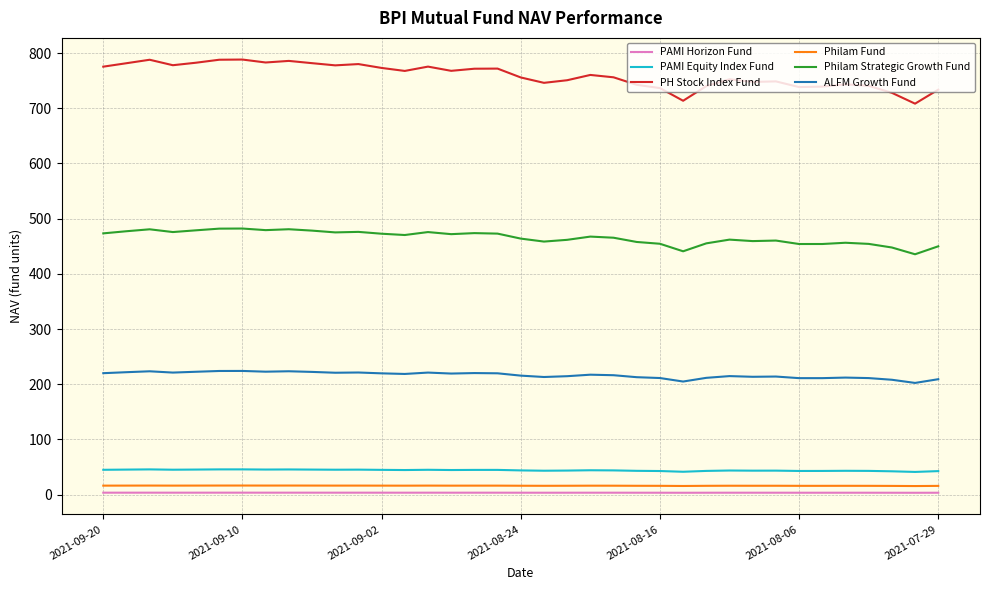

Which series has the largest total across all categories?

PH Stock Index Fund